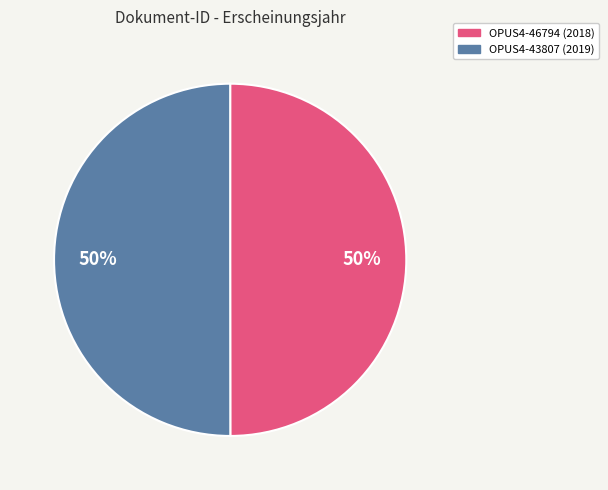

What is the ratio of the value at OPUS4-46794 to the value at OPUS4-43807?

1.0